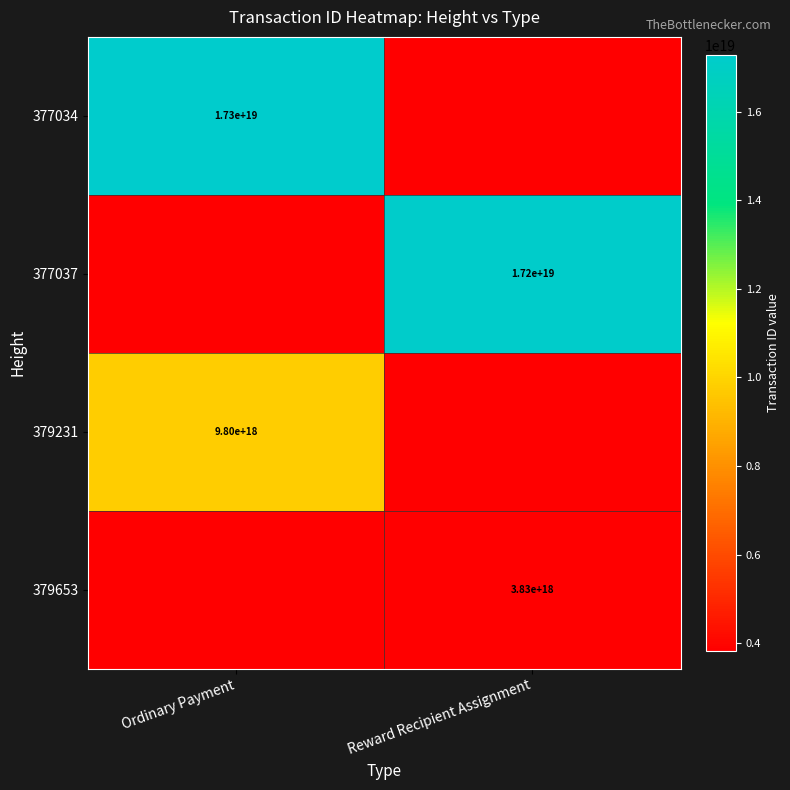

The value of 379653 at Reward Recipient Assignment is 1317899141938386176. True or false?

False